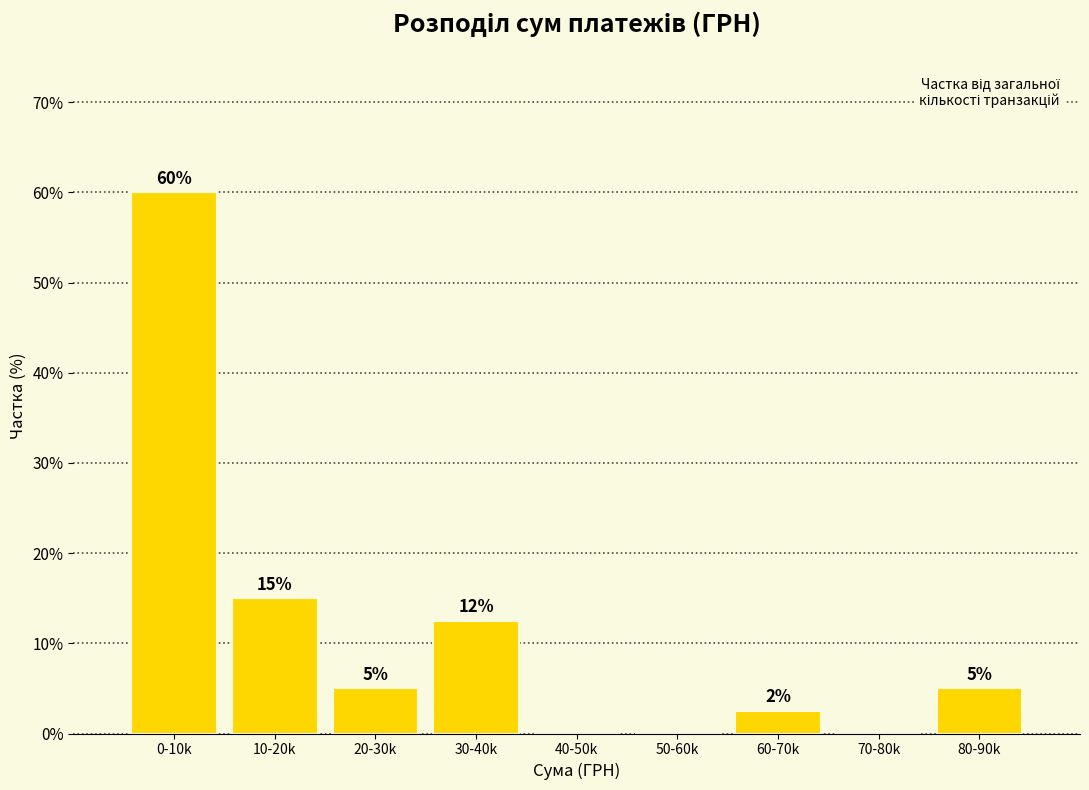

Is it true that the value at 10-20k is 15.0?

True